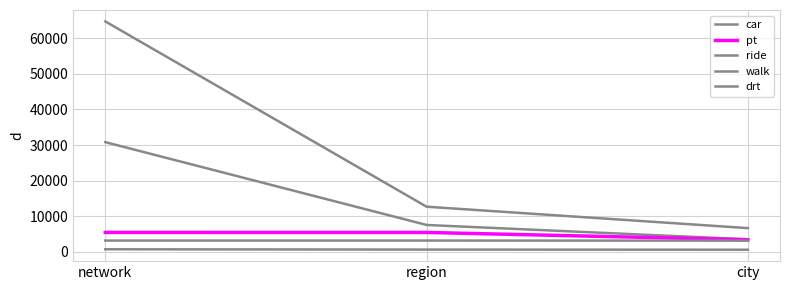

Does the chart display data point markers on the line(s)?

No